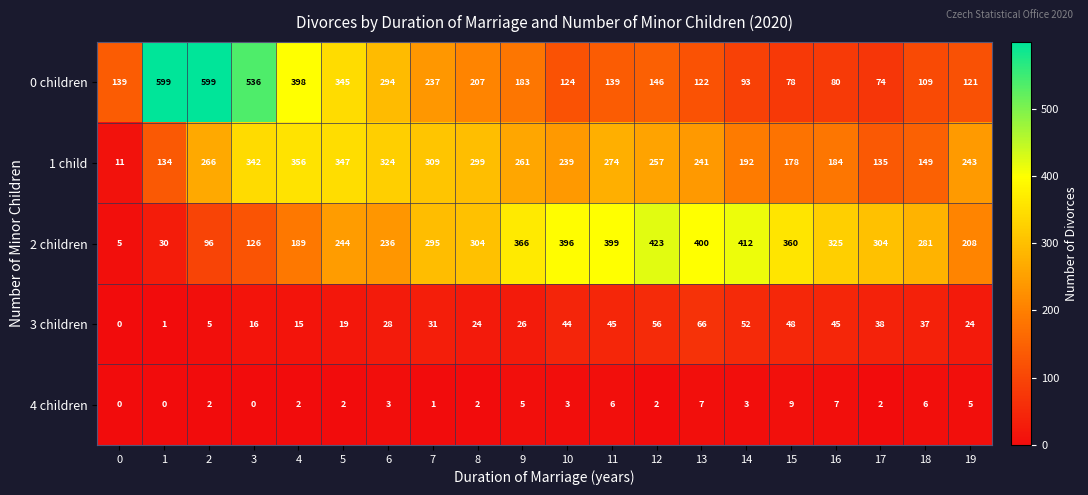

Which series has the largest range (max minus min)?

0 children